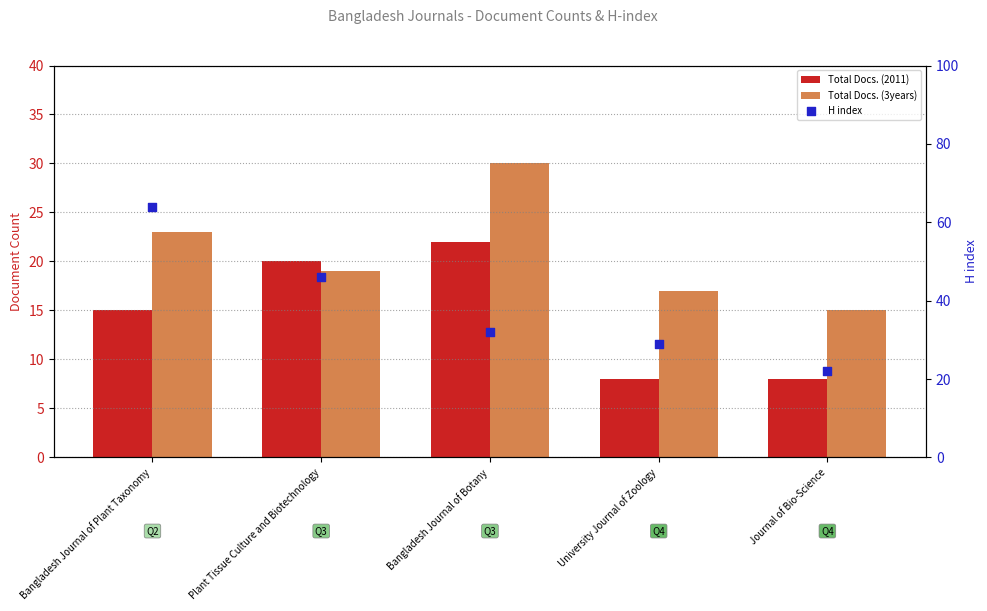

Is the value of Total Docs. (2011) at Plant Tissue Culture and Biotechnology greater than the value of H index at Journal of Bio-Science?

No